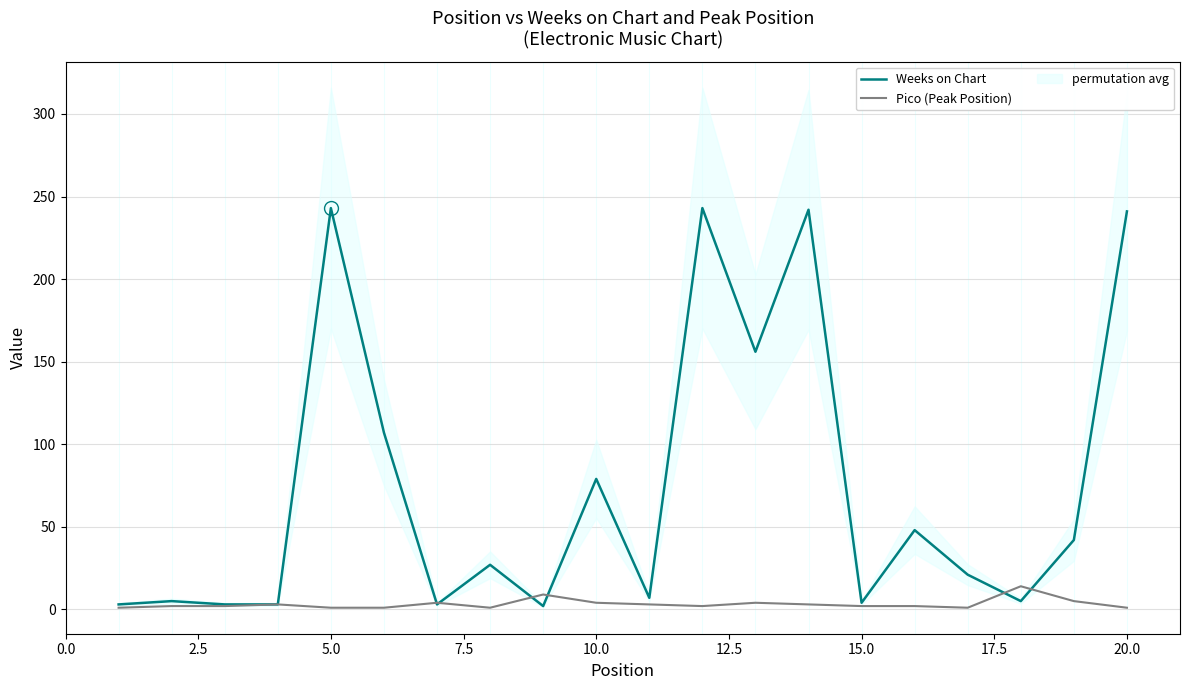

What is the maximum value for Pico (Peak Position)?

14